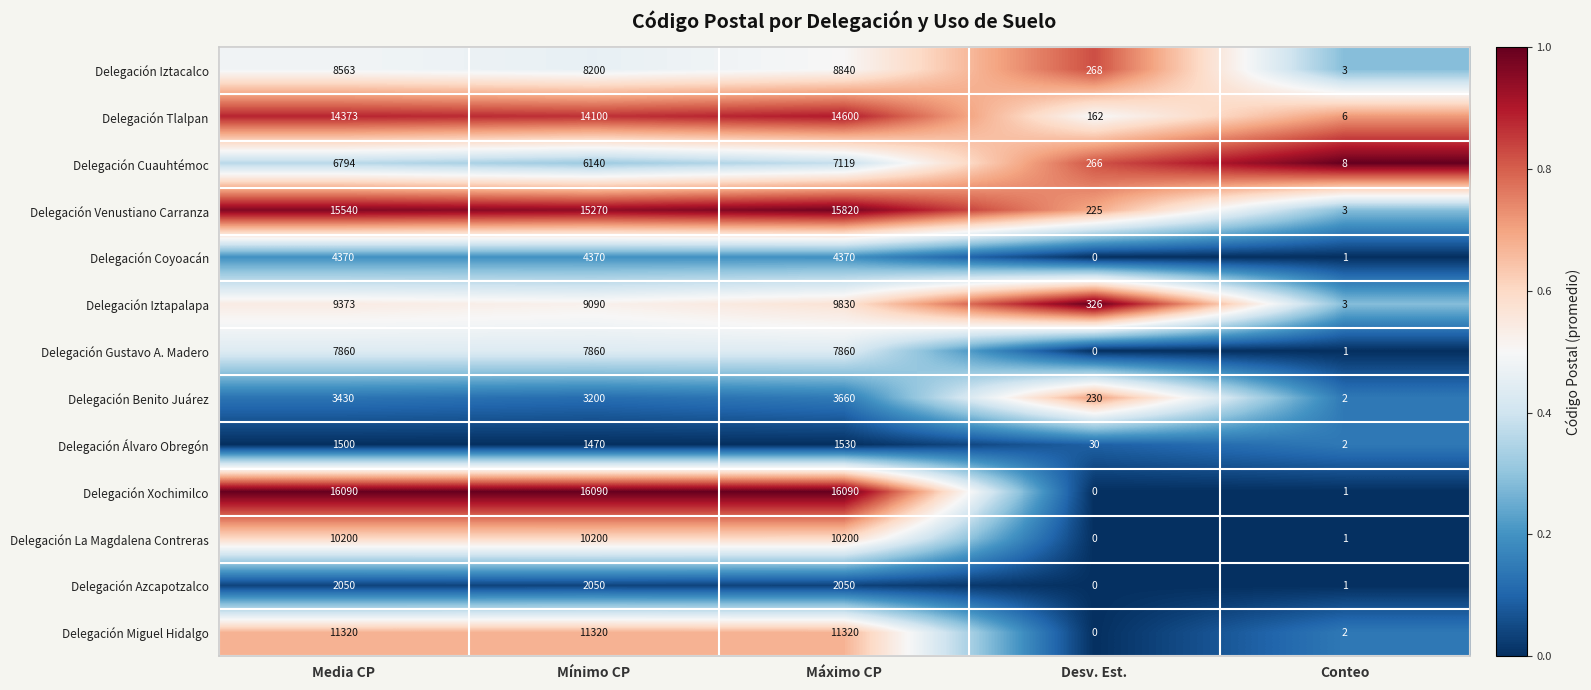

True or false: Delegación Tlalpan has a value of 5657 at Máximo CP.

False